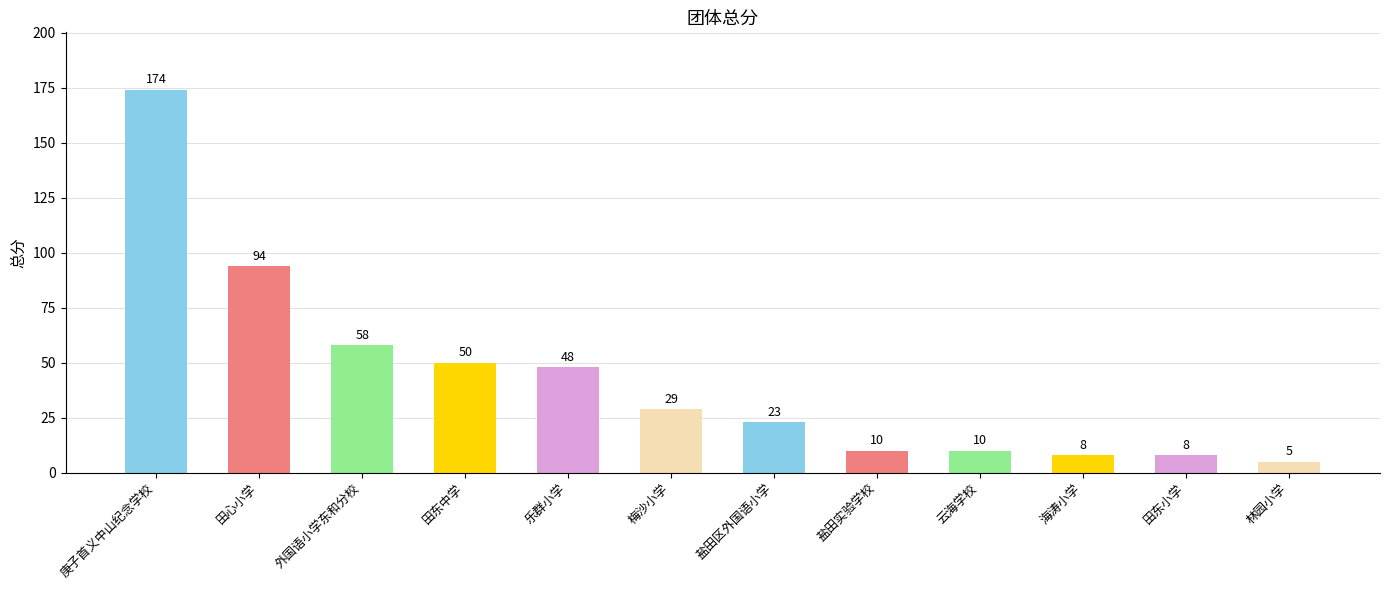

What is the approximate value at 田东中学, to the nearest 50?

50